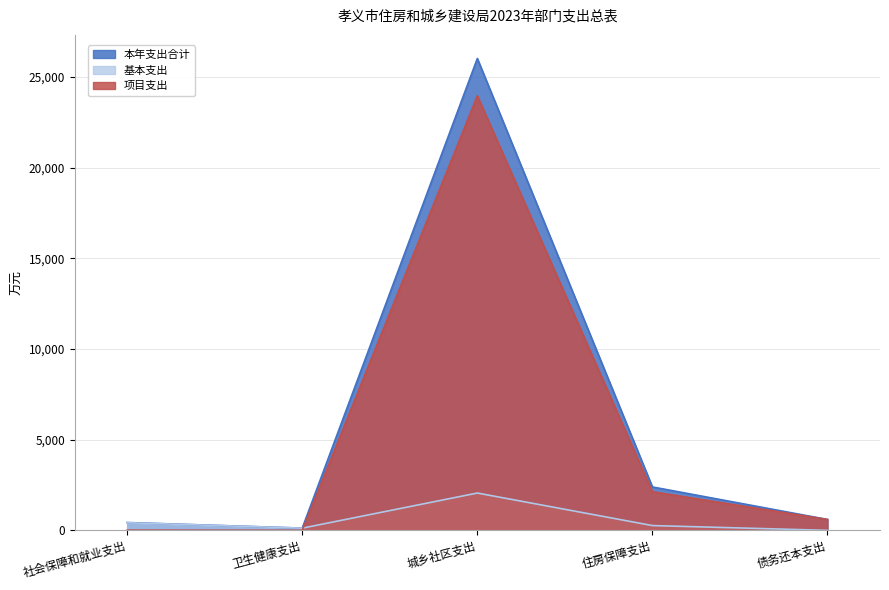

True or false: 基本支出 and 本年支出合计 cross at least once.

False